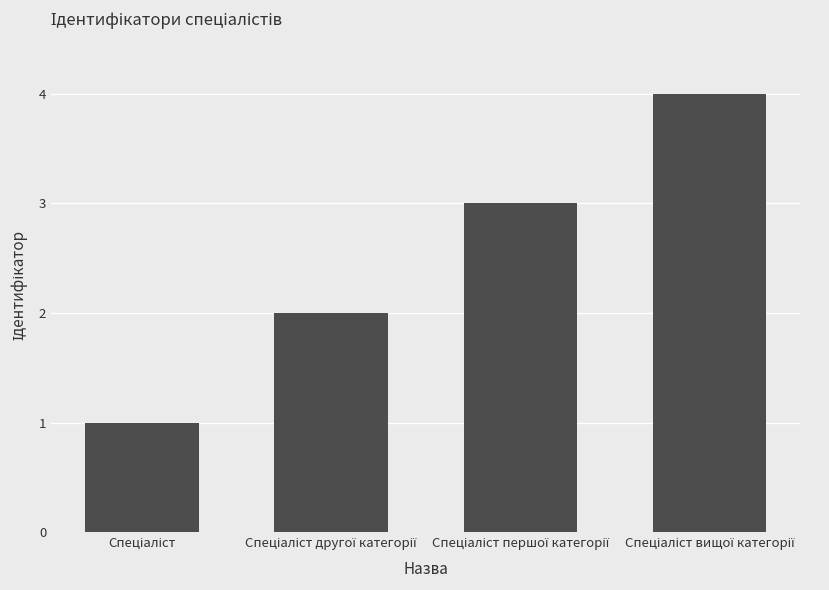

What is the maximum value shown in the chart?

4